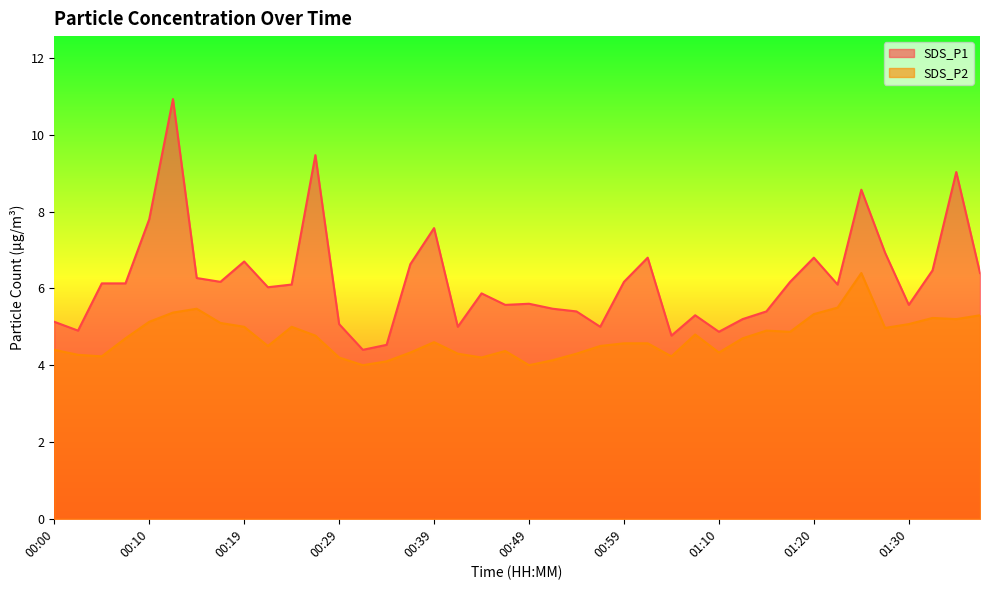

Reading right to left, what are all the values shown in this chart?

SDS_P1: 6.4	9.0	6.5	5.6	6.9	8.6	6.1	6.8	6.2	5.4	5.2	4.9	5.3	4.8	6.8	6.2	5.0	5.4	5.5	5.6	5.6	5.9	5.0	7.6	6.6	4.5	4.4	5.1	9.5	6.1	6.0	6.7	6.2	6.3	10.9	7.8	6.1	6.1	4.9	5.1
SDS_P2: 5.3	5.2	5.2	5.1	5.0	6.4	5.5	5.3	4.9	4.9	4.7	4.3	4.8	4.2	4.6	4.6	4.5	4.3	4.1	4.0	4.4	4.2	4.3	4.6	4.3	4.1	4.0	4.2	4.8	5.0	4.5	5.0	5.1	5.5	5.4	5.1	4.7	4.2	4.3	4.4